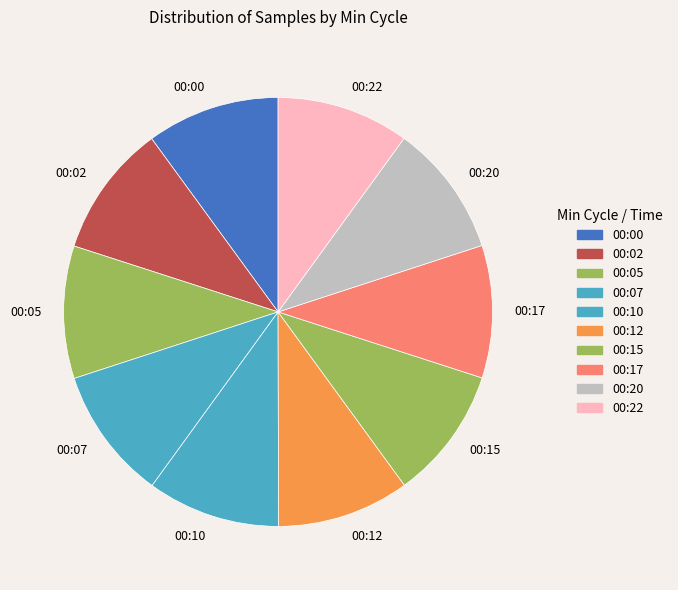

The 00:15 slice represents 3% of the pie. True or false?

False